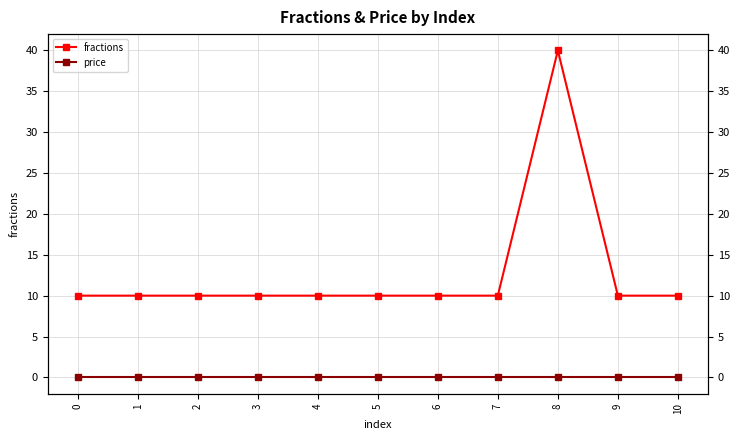

How many data points in fractions are above 10?

1